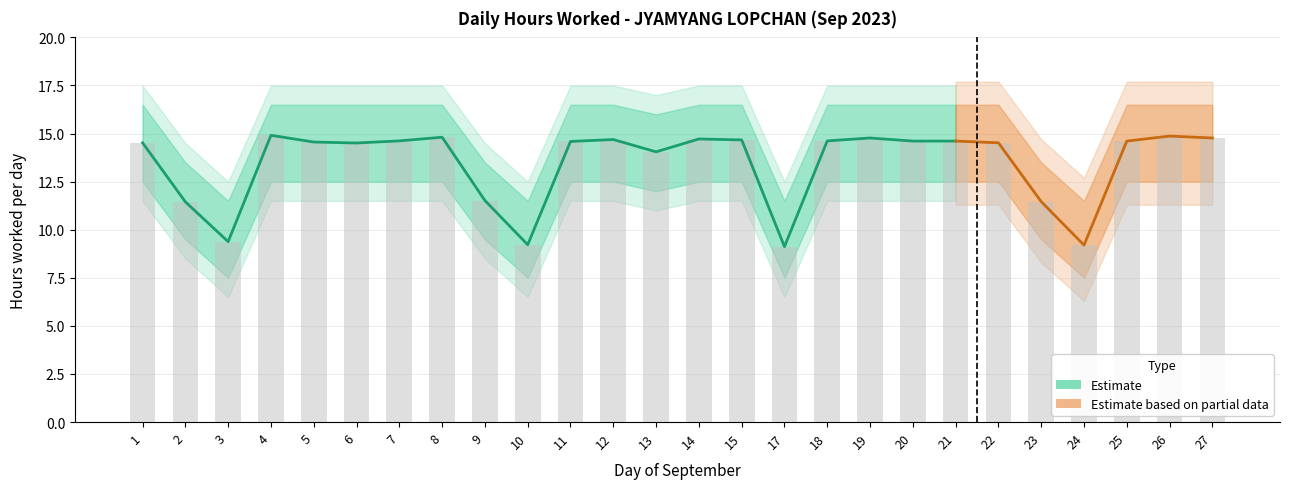

Reading right to left, transcribe all the data shown in this chart.

14.8	14.9	14.6	9.2	11.5	14.5	14.6	14.6	14.8	14.6	9.1	14.7	14.7	14.1	14.7	14.6	9.2	11.5	14.8	14.6	14.5	14.6	14.9	9.4	11.4	14.5